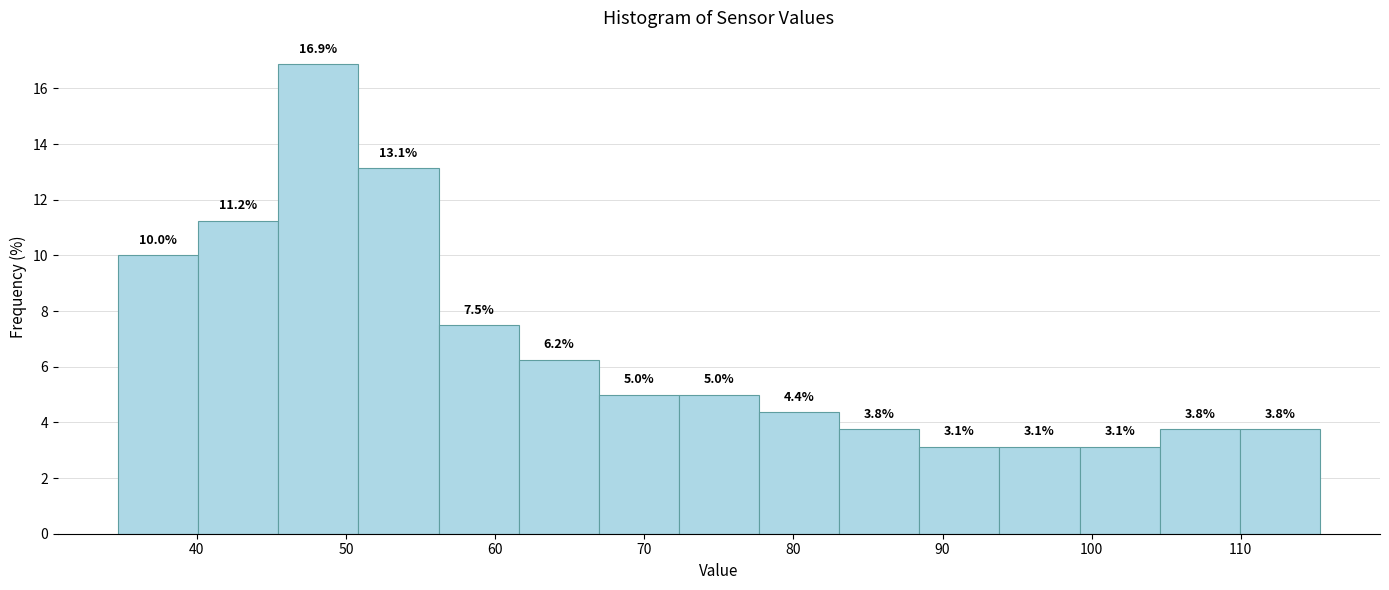

Reading left to right, list every bar in this chart as the range it spans on the x-axis followed by its height. The bar edges are not printed on the chart, so give them approximately, as read against the axis.

35 to 40: 10.0
40 to 45: 11.2
45 to 51: 16.9
51 to 56: 13.1
56 to 62: 7.5
62 to 67: 6.2
67 to 72: 5.0
72 to 78: 5.0
78 to 83: 4.4
83 to 88: 3.8
88 to 94: 3.1
94 to 99: 3.1
99 to 105: 3.1
105 to 110: 3.8
110 to 115: 3.8